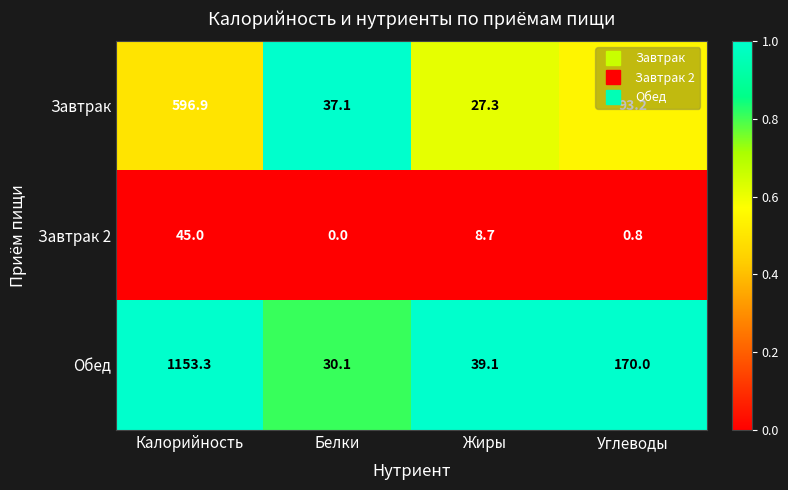

Rank the series by their average value, from highest to lowest.

Обед, Завтрак, Завтрак 2